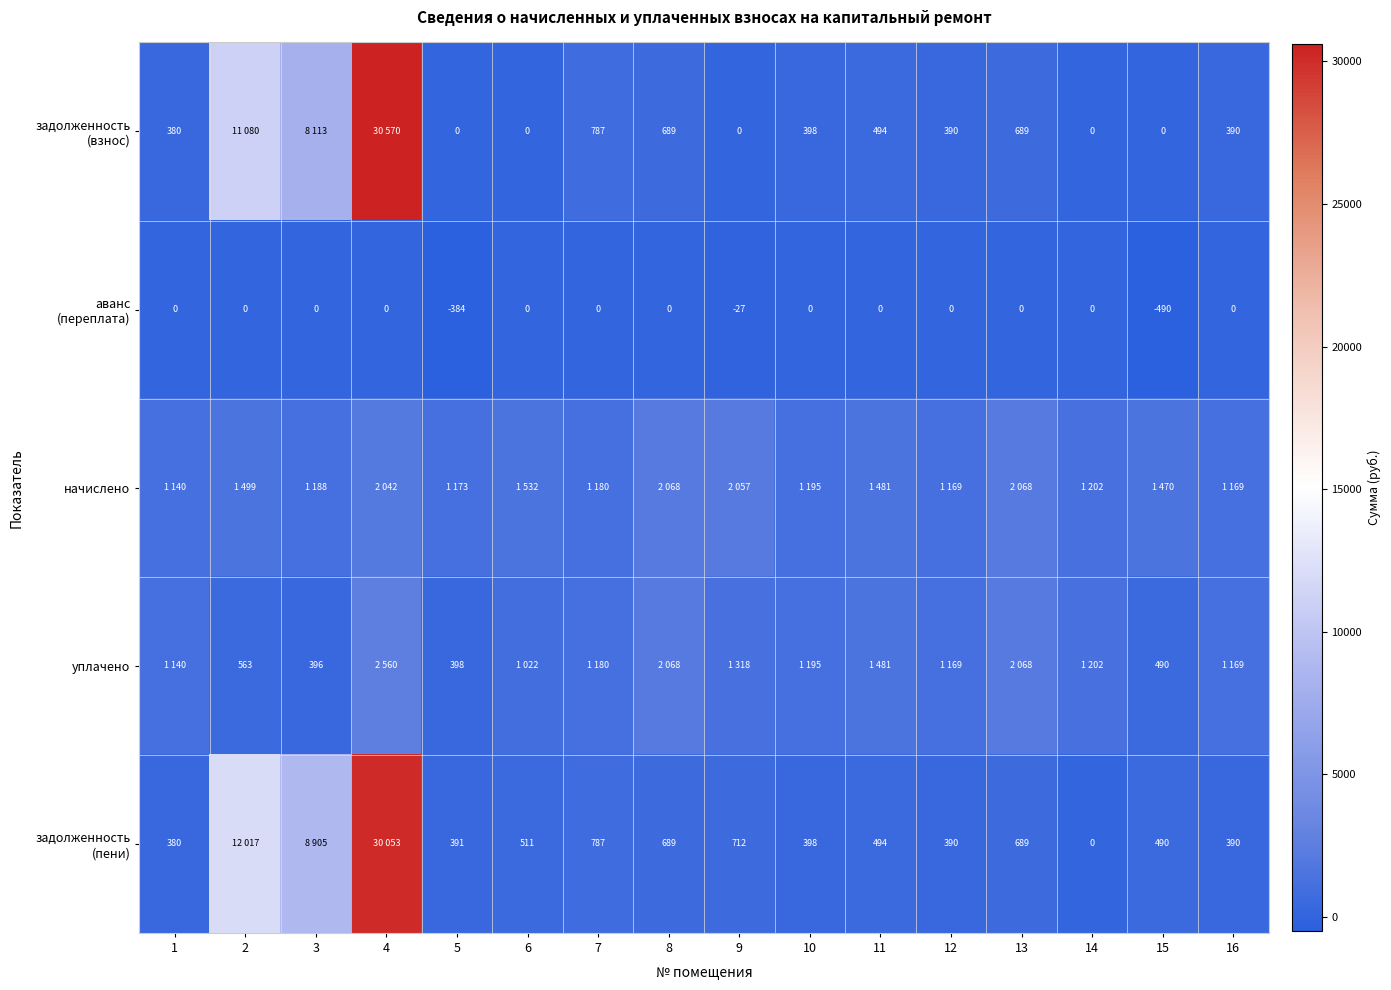

Is the value of аванс (переплата) at 1 greater than the value of уплачено at 15?

No